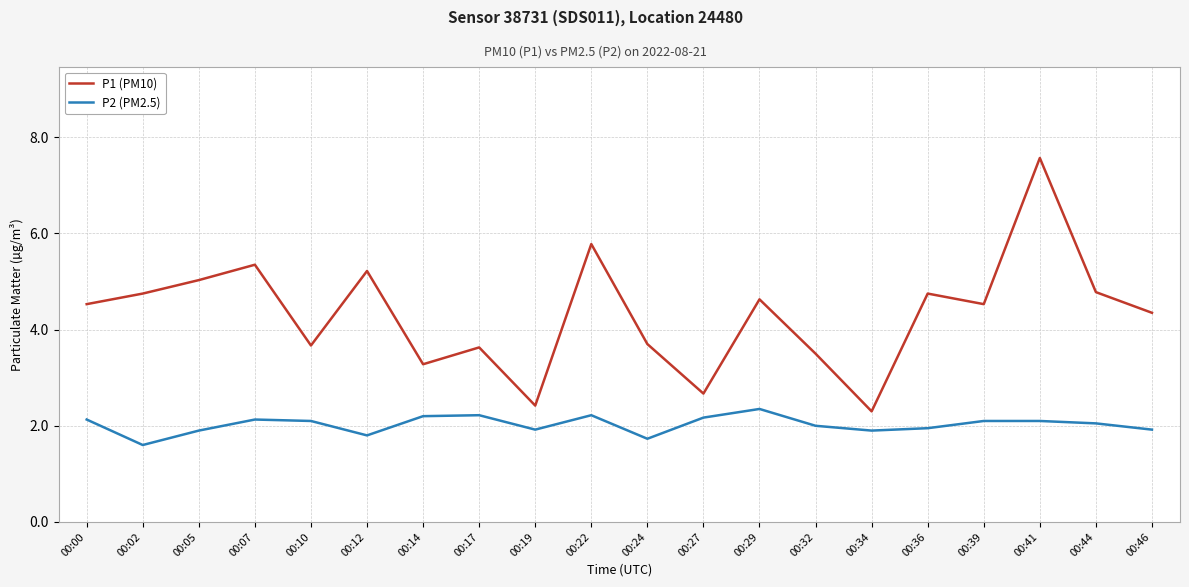

The P2 (PM2.5) series shows 3.7 at 00:07. True or false?

False